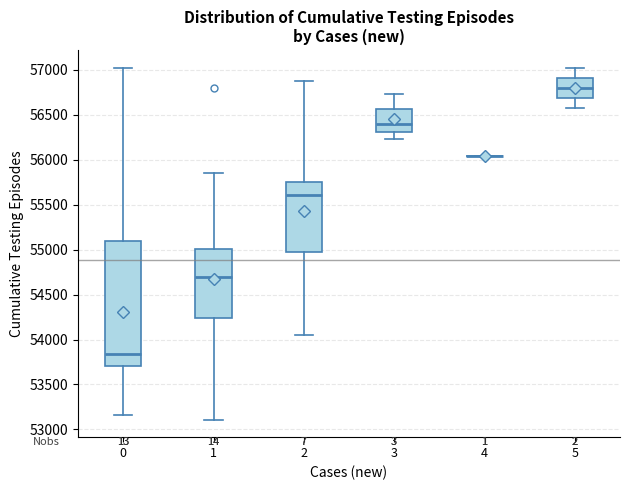

Reading left to right, transcribe this box plot: for each box, give where its median line is, the range the box spans, and where its two whiskers end, as read against the y-axis. The values are not printed on the chart, so give them approximately, as read against the axis.

0: median 53850, box 53700 to 55100, whiskers 53150 to 57000
1: median 54700, box 54250 to 55000, whiskers 53100 to 55850
2: median 55600, box 54950 to 55750, whiskers 54050 to 56850
3: median 56400, box 56300 to 56550, whiskers 56250 to 56750
4: box collapsed to a line at 56050, whiskers 56050 to 56050
5: median 56800, box 56700 to 56900, whiskers 56600 to 57000